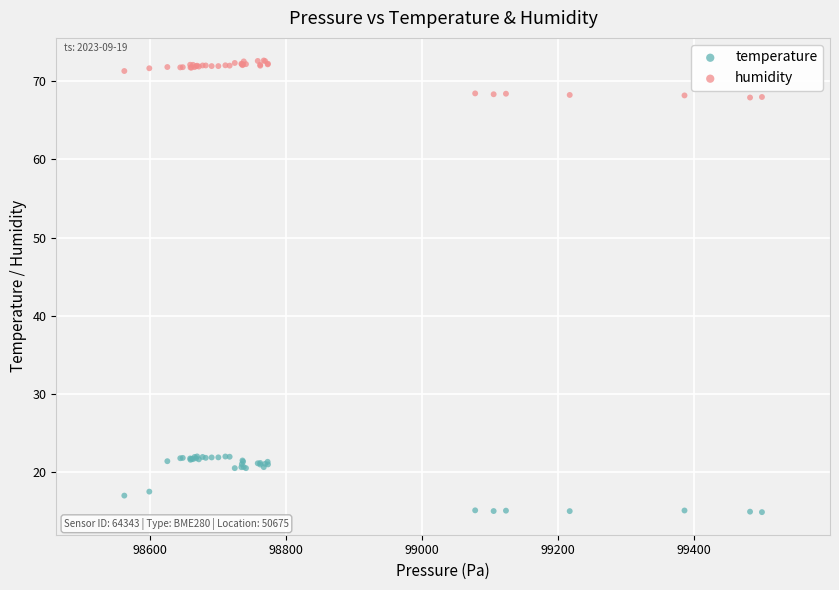

What are all the series names shown in the legend?

temperature, humidity